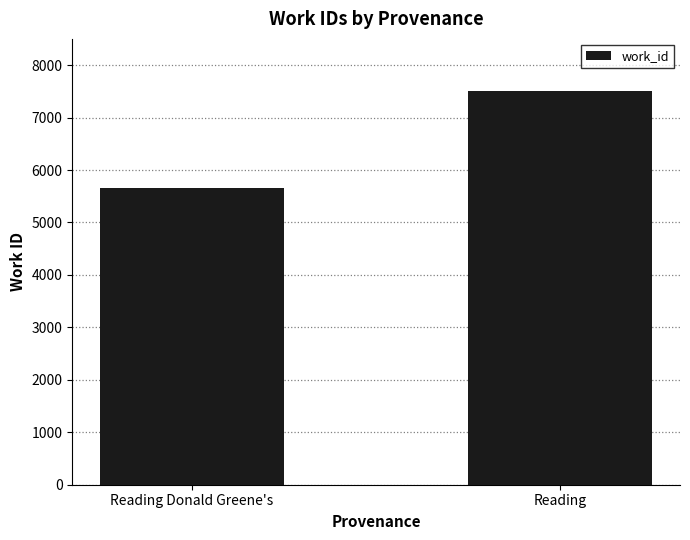

Approximately how many times larger is the value at Reading compared to Reading Donald Greene's?

1.3